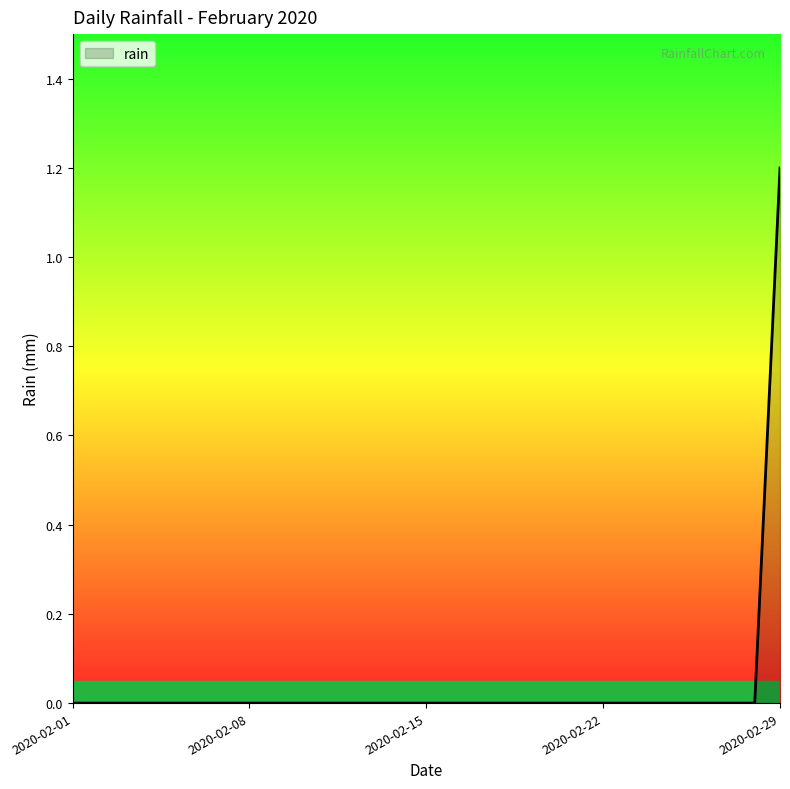

What is the difference between the maximum and minimum values?

1.2